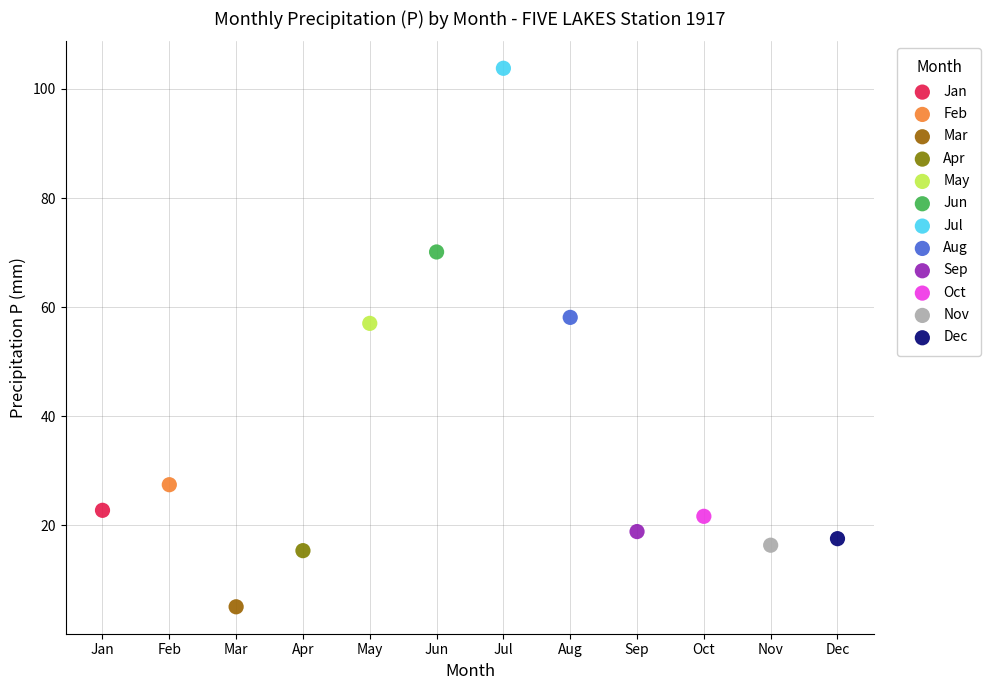

Which series reaches the minimum Y coordinate?

Mar